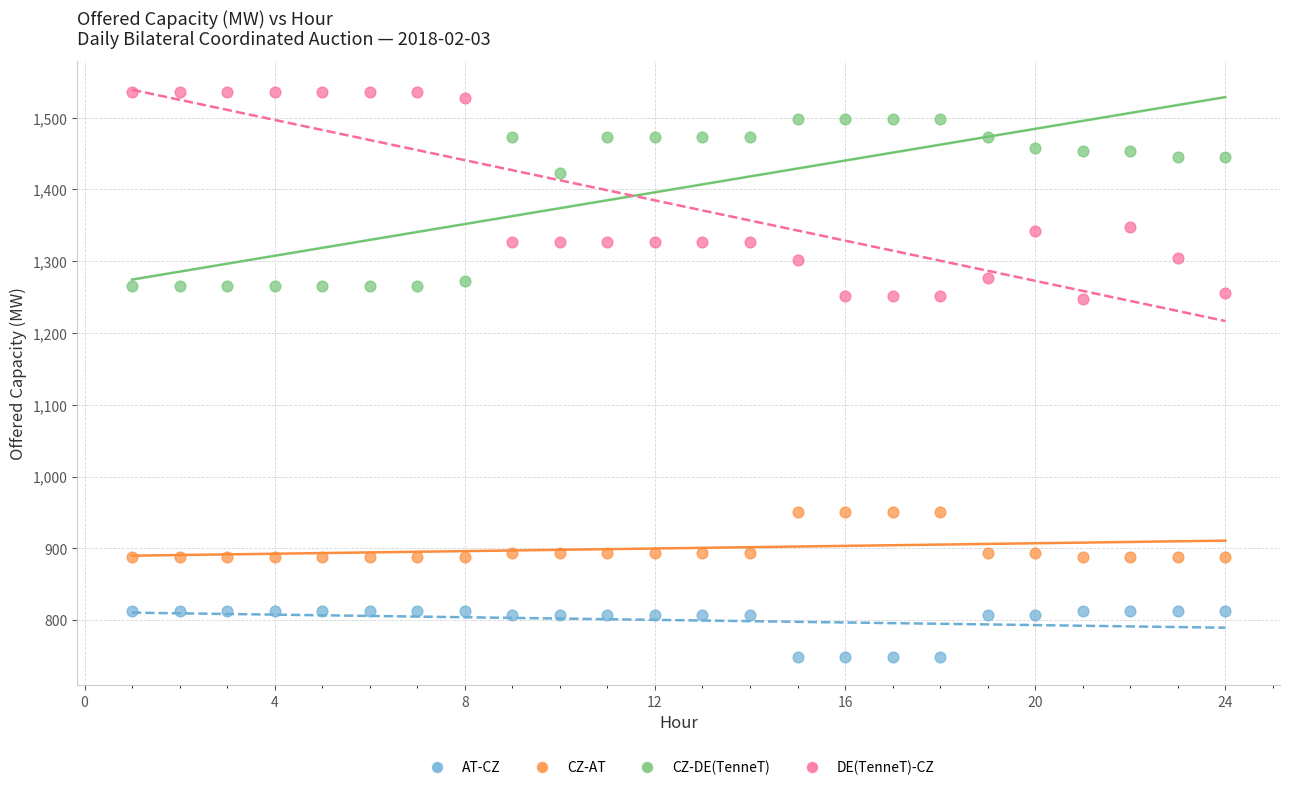

Which series reaches the maximum Y coordinate?

DE(TenneT)-CZ